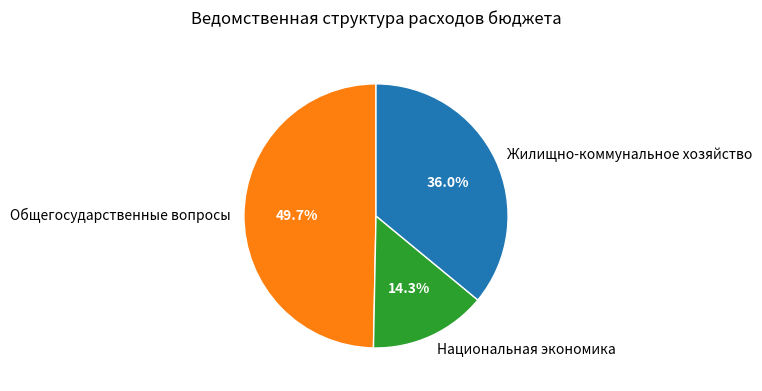

To the nearest percent, what is the difference between the Жилищно-коммунальное хозяйство and Общегосударственные вопросы slice percentages?

14%